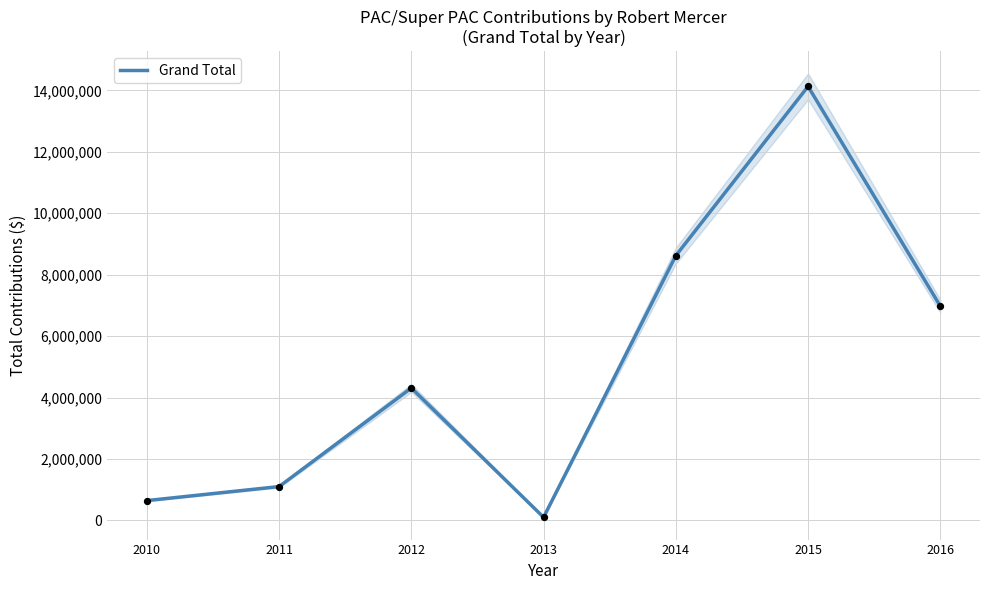

What is the change in value from 2015 to 2016?

-7155000.0